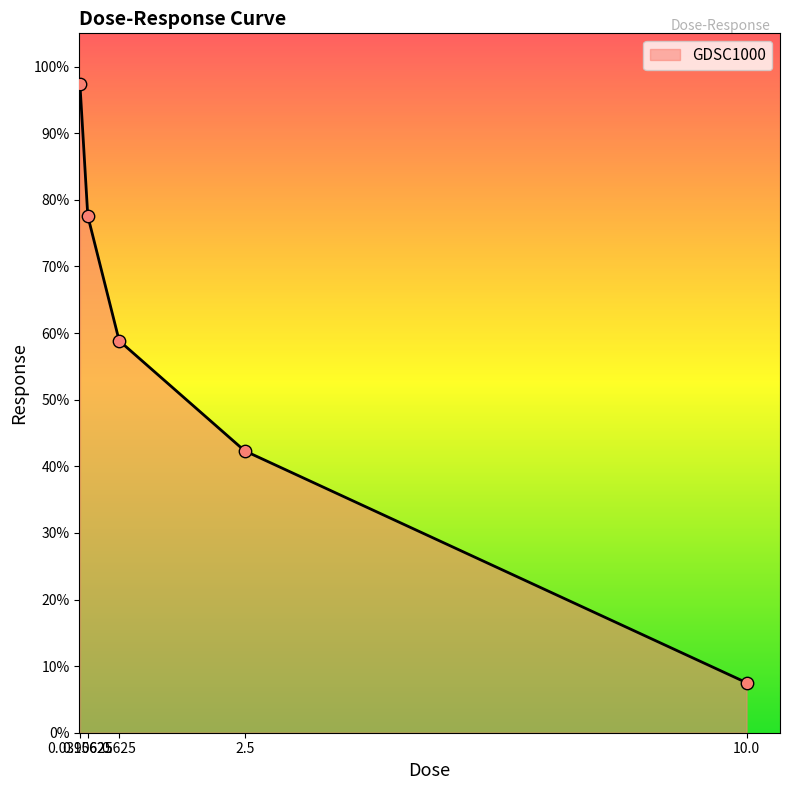

Which has a higher value, 0.0390625 or 0.625?

0.0390625